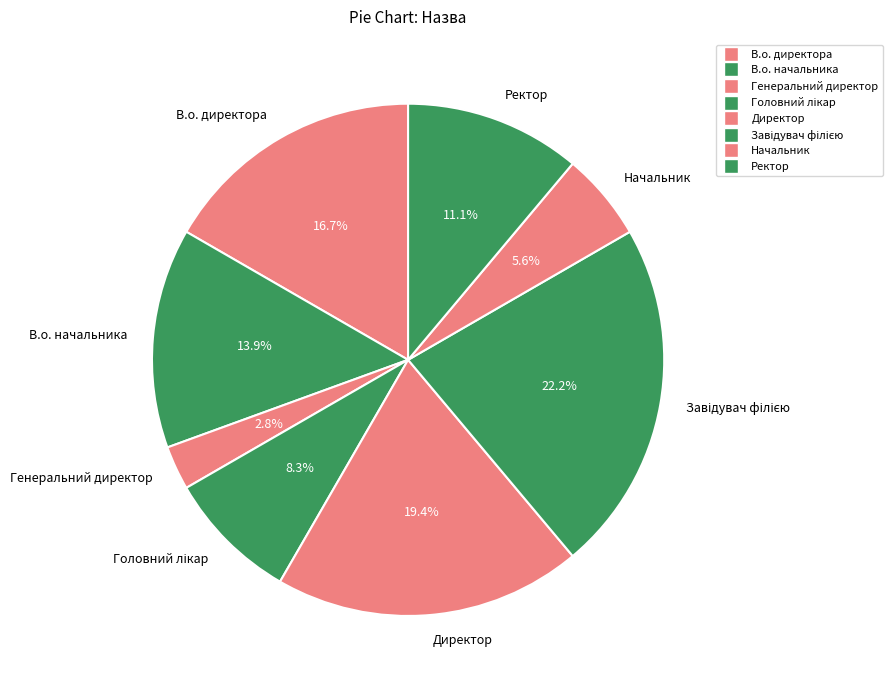

Is there any slice that represents more than half of the pie?

No